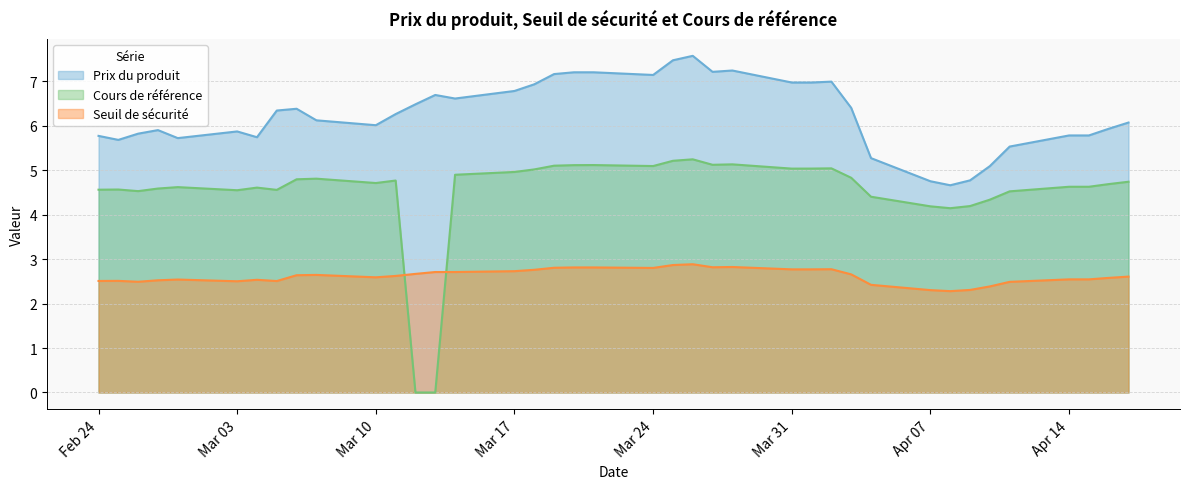

True or false: Prix du produit and Seuil de sécurité intersect in this chart.

False